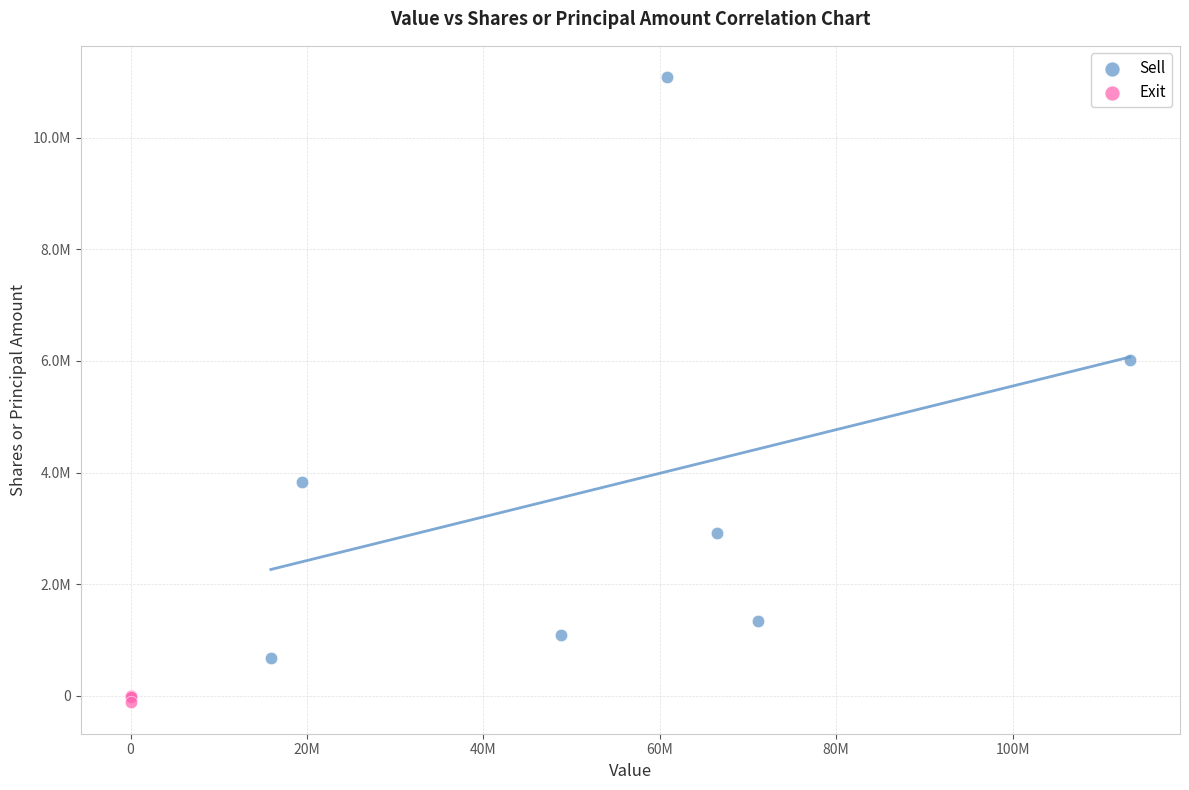

What are all the series names shown in the legend?

Sell, Exit